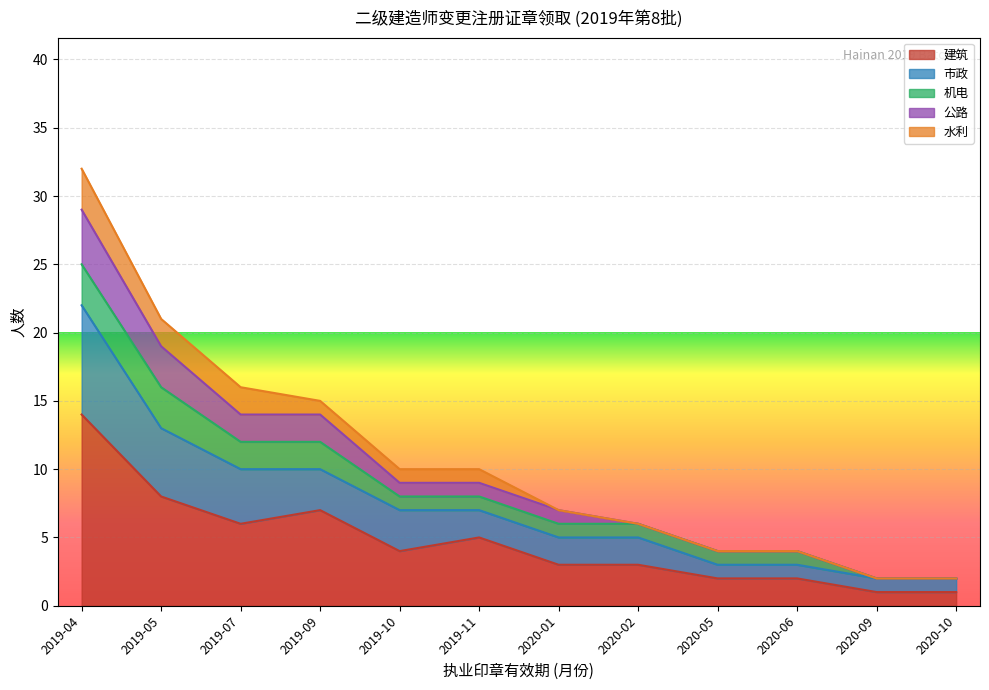

What are all the series names shown in the legend?

建筑, 市政, 机电, 公路, 水利